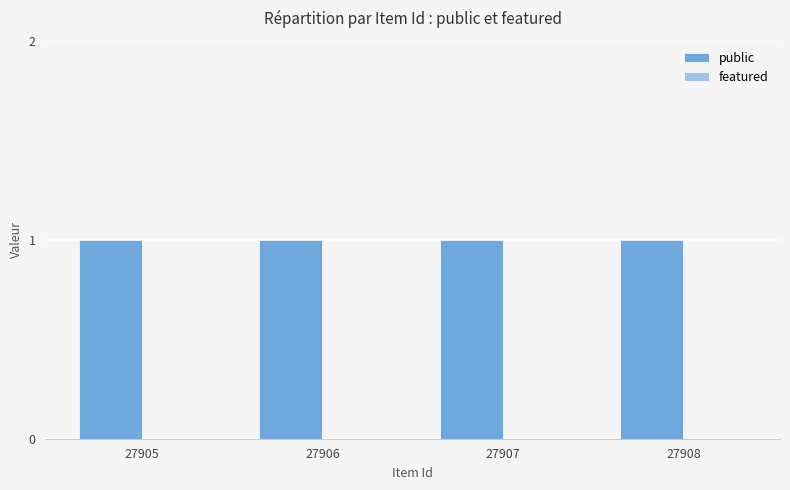

Which series has the largest total across all categories?

public